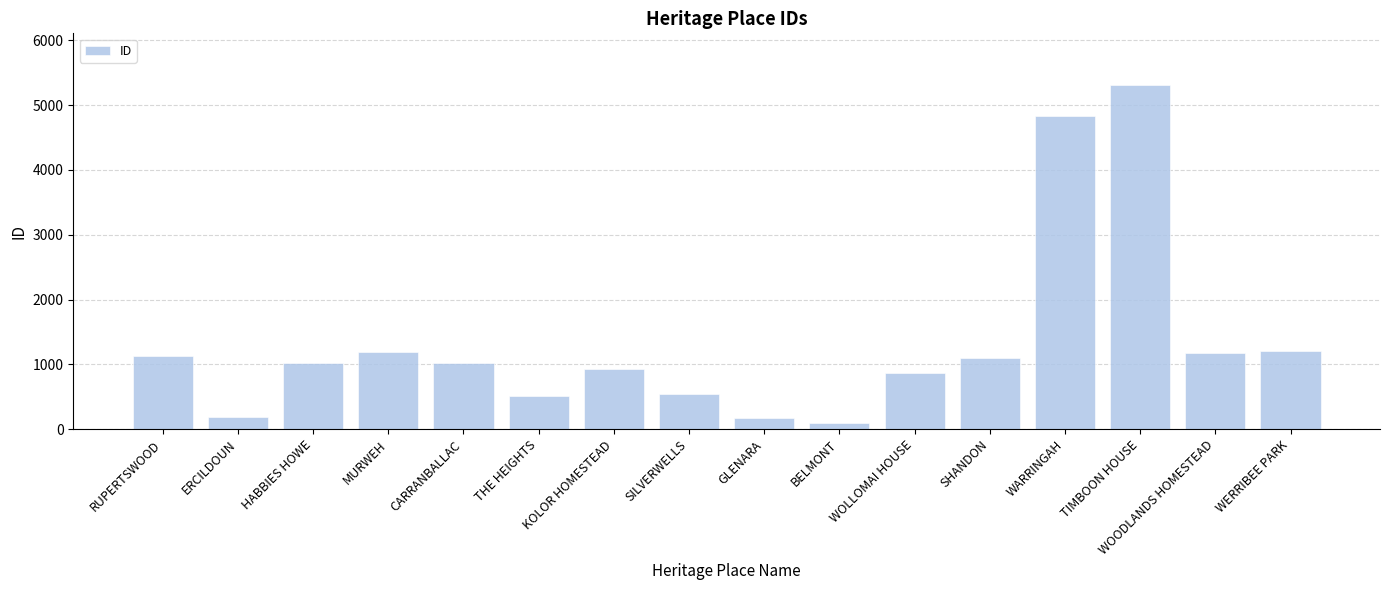

What is the value of the 16th bar from the left?

1207